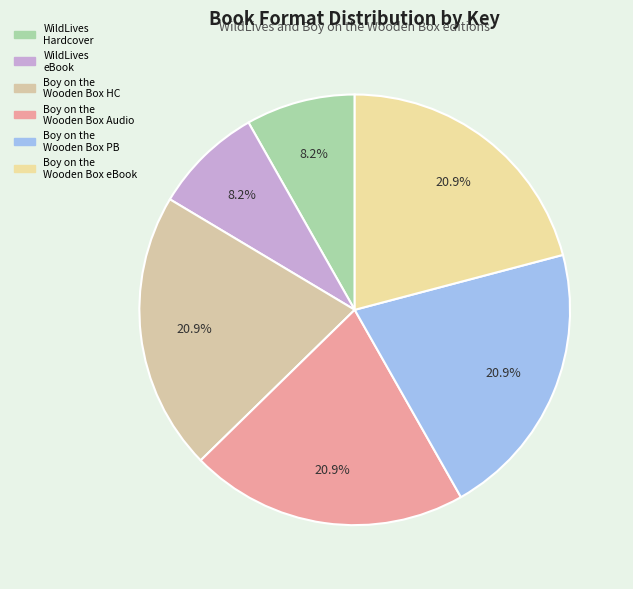

How many slices are in this pie chart?

6